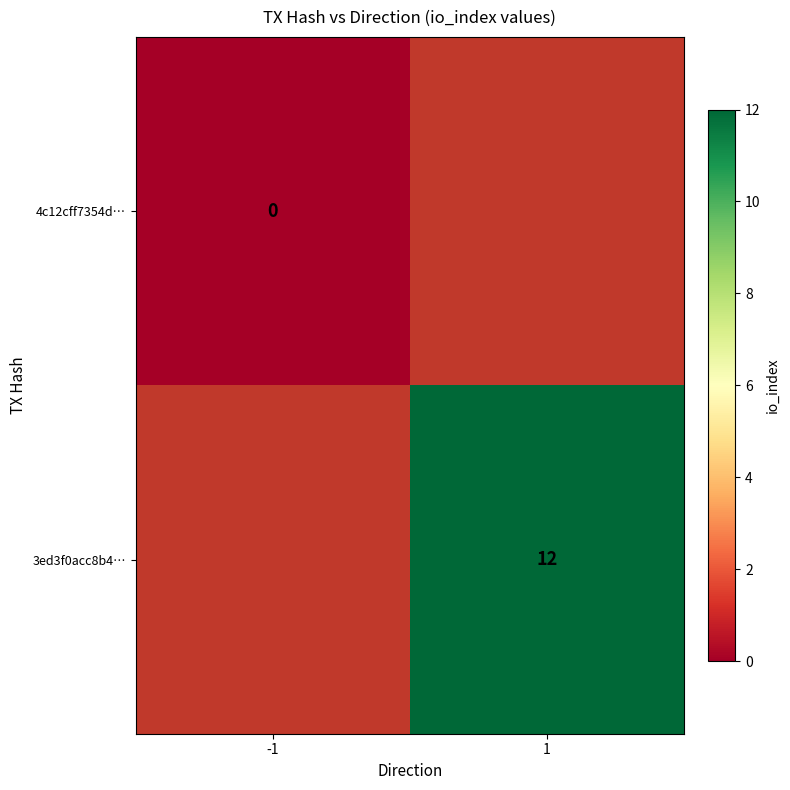

Is it true that 3ed3f0acc8b4… equals 17 at 1?

False